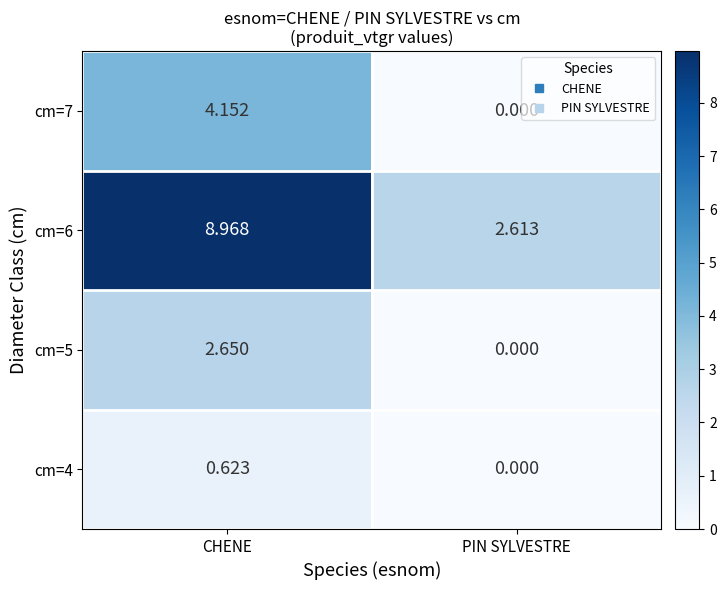

At which category does the chart reach its minimum across all series?

PIN SYLVESTRE